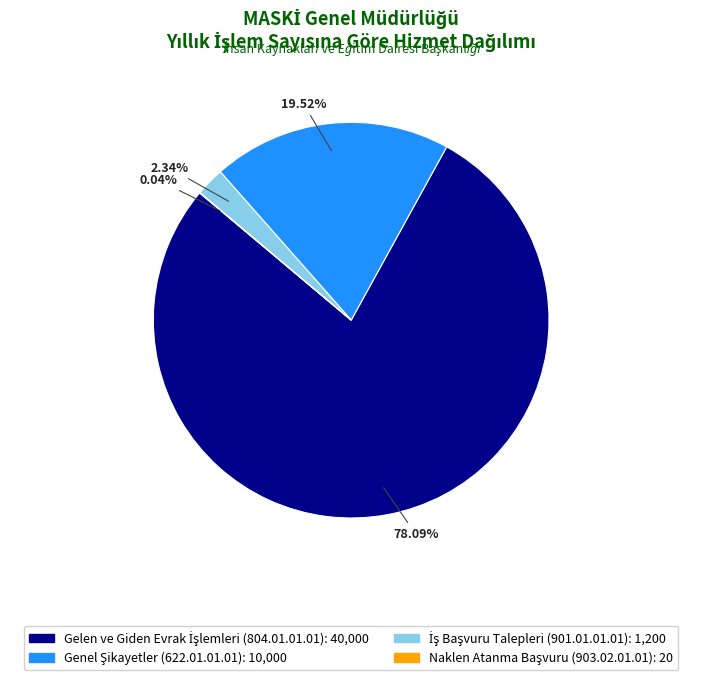

To the nearest percent, what is the average slice percentage?

25%